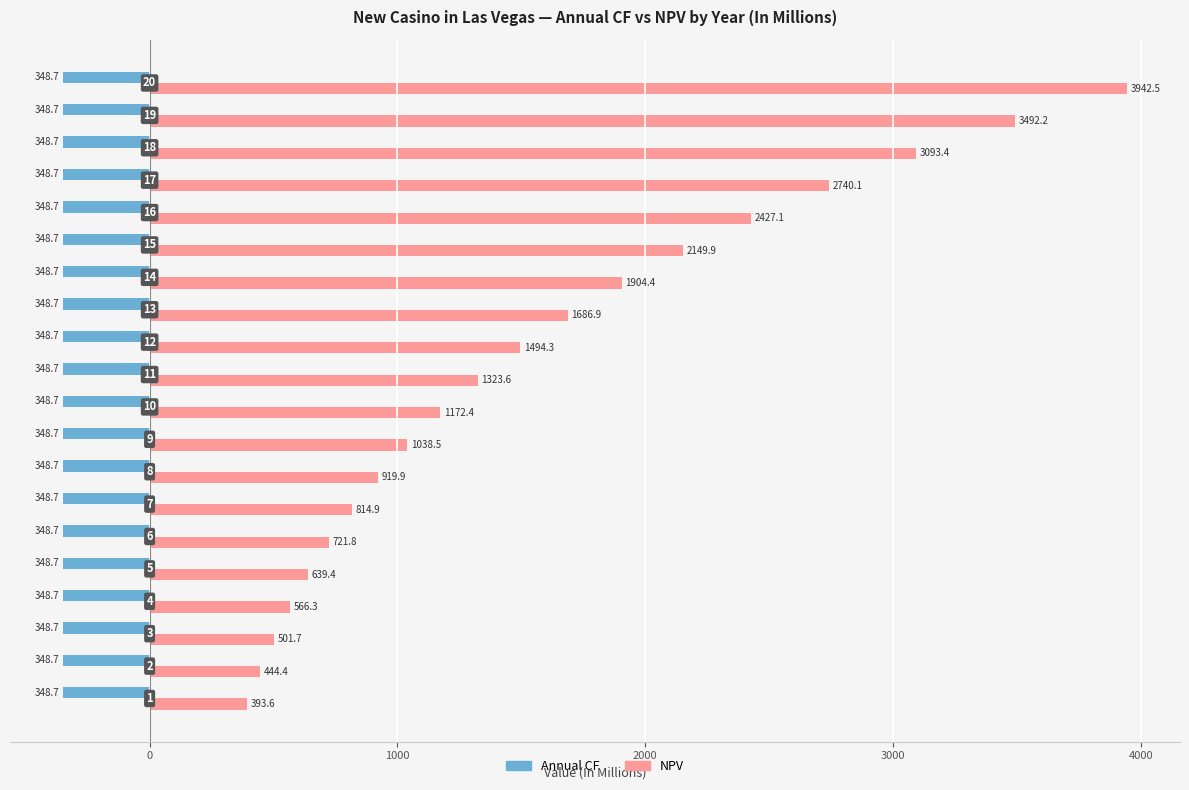

What are all the series names shown in the legend?

Annual CF, NPV